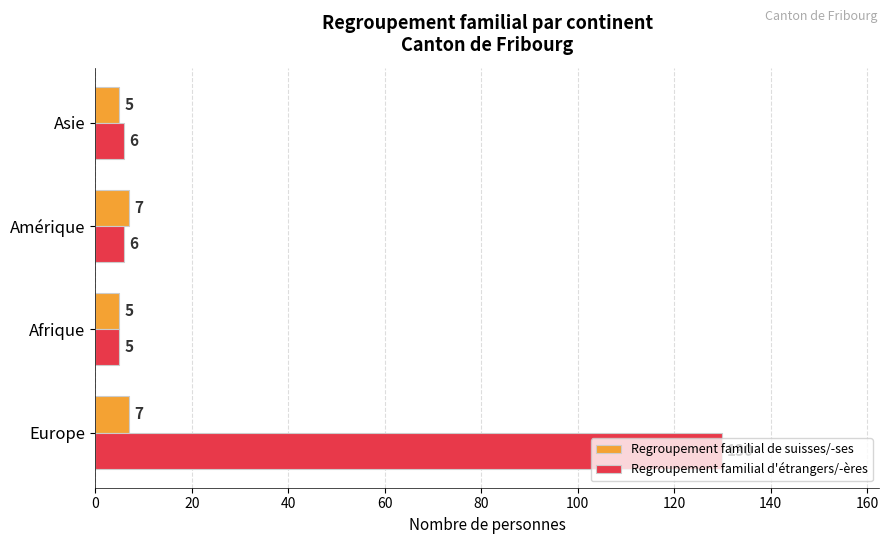

What are all the series names shown in the legend?

Regroupement familial de suisses/-ses, Regroupement familial d'étrangers/-ères